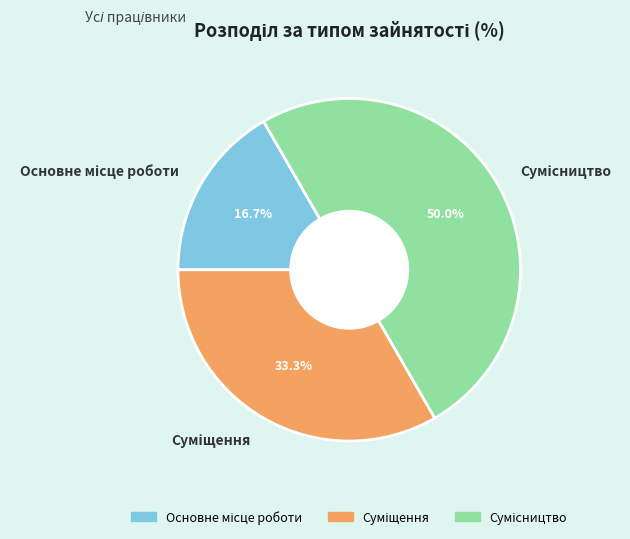

How many segments does this pie chart have?

3